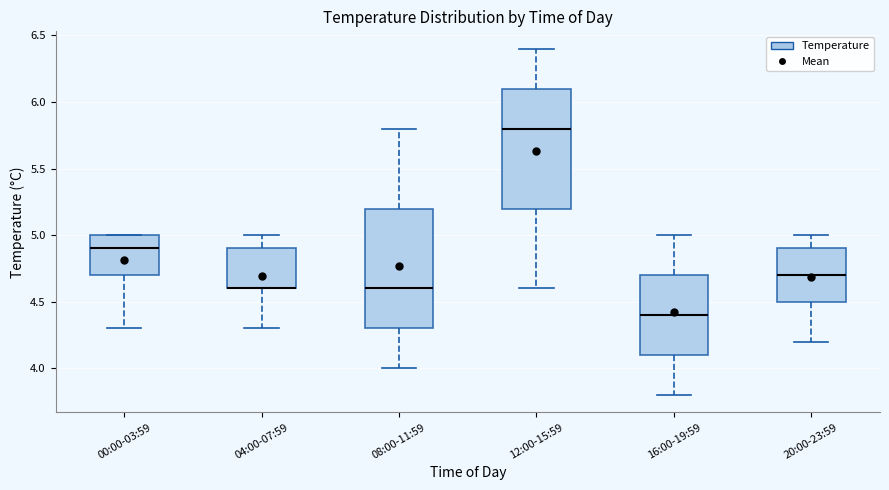

Reading left to right, transcribe this box plot: for each box, give where its median line is, the range the box spans, and where its two whiskers end, as read against the y-axis. The values are not printed on the chart, so give them approximately, as read against the axis.

00:00-03:59: median 4.9, box 4.7 to 5.0, whiskers 4.3 to 5.0
04:00-07:59: median 4.6 (drawn on the box's lower edge), box 4.6 to 4.9, whiskers 4.3 to 5.0
08:00-11:59: median 4.6, box 4.3 to 5.2, whiskers 4.0 to 5.8
12:00-15:59: median 5.8, box 5.2 to 6.1, whiskers 4.6 to 6.4
16:00-19:59: median 4.4, box 4.1 to 4.7, whiskers 3.8 to 5.0
20:00-23:59: median 4.7, box 4.5 to 4.9, whiskers 4.2 to 5.0